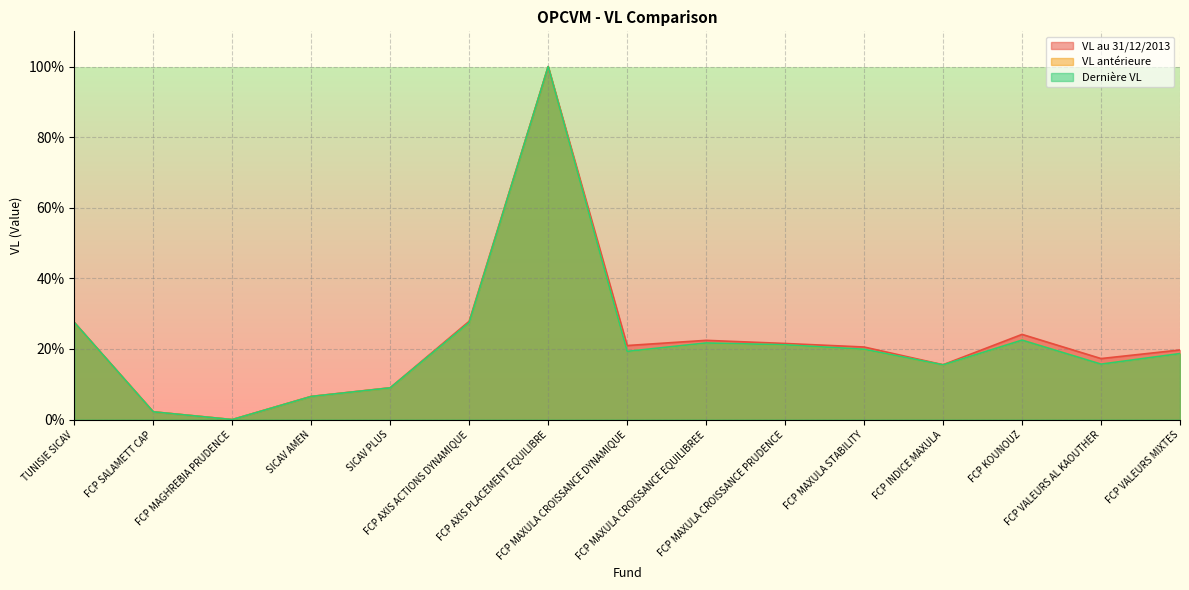

Which series ends up on top after the final intersection of Dernière VL and VL au 31/12/2013?

Dernière VL